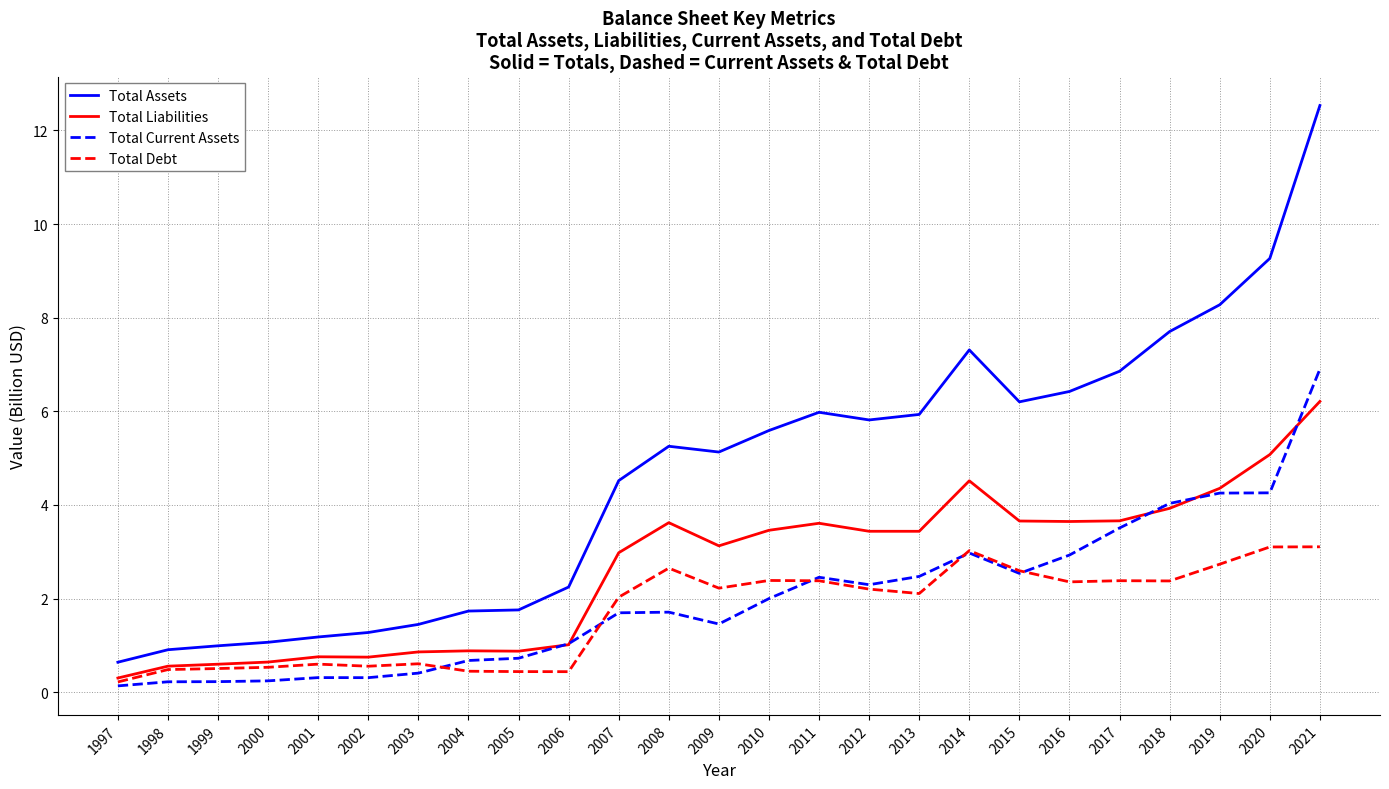

What is the difference between the highest and lowest values at 2007?

2.8